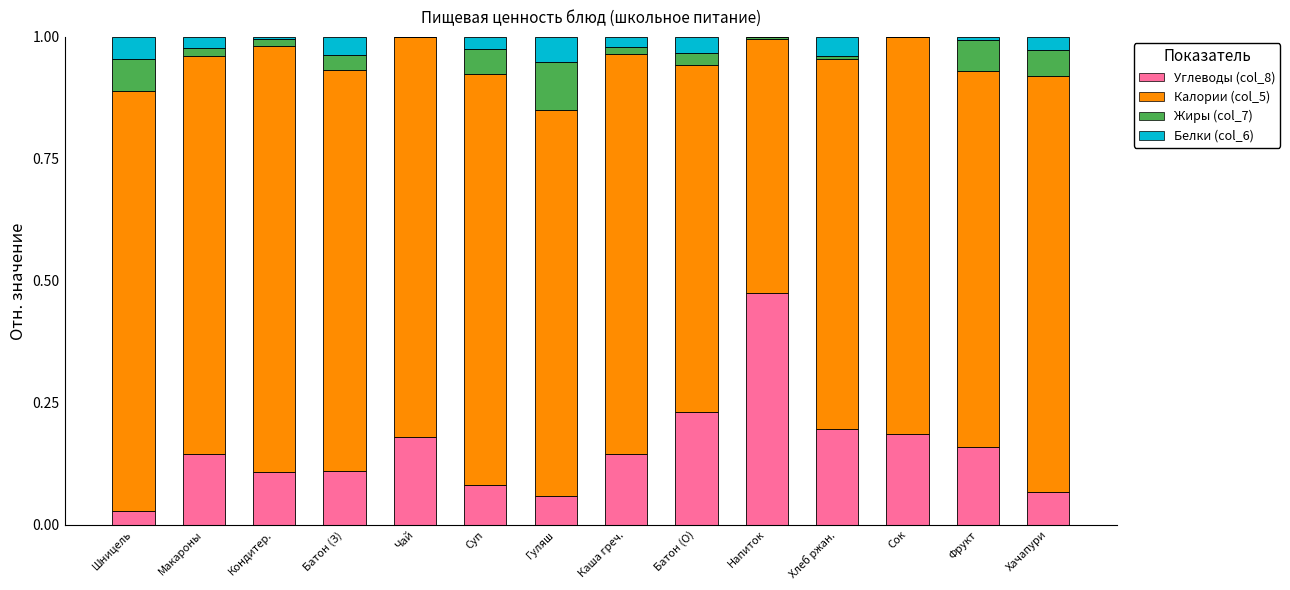

How many categories are shown in the chart?

14